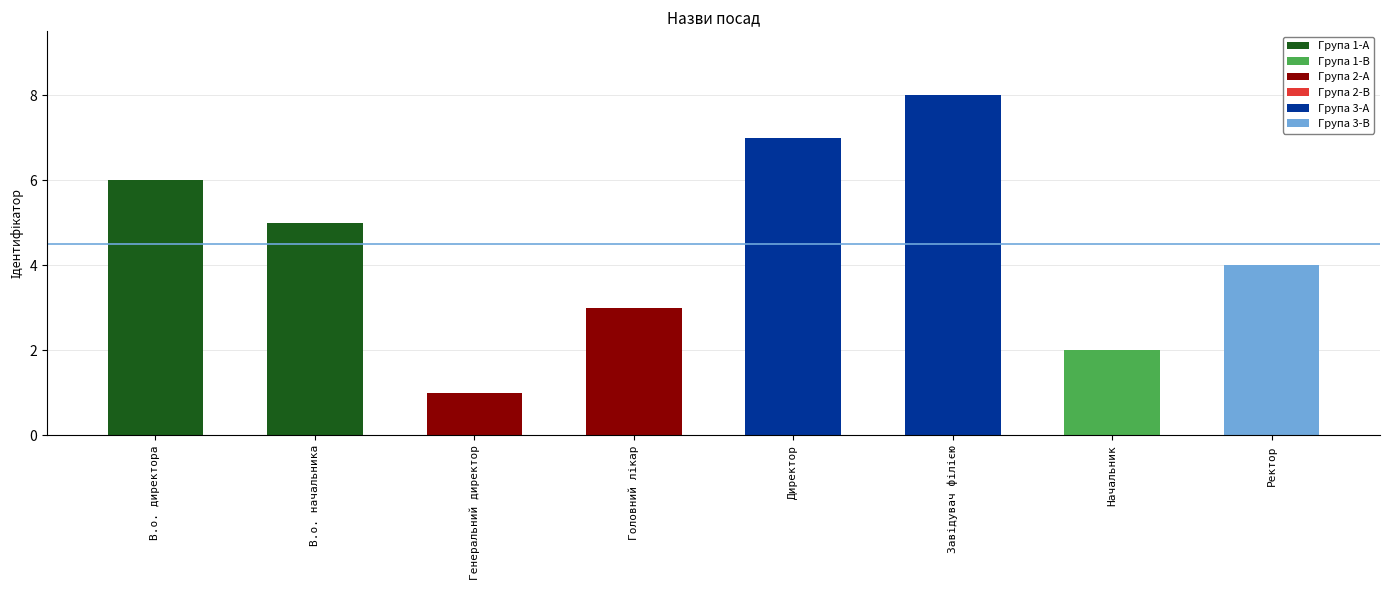

Approximately how many times larger is the value at В.о. начальника compared to Начальник?

2.5